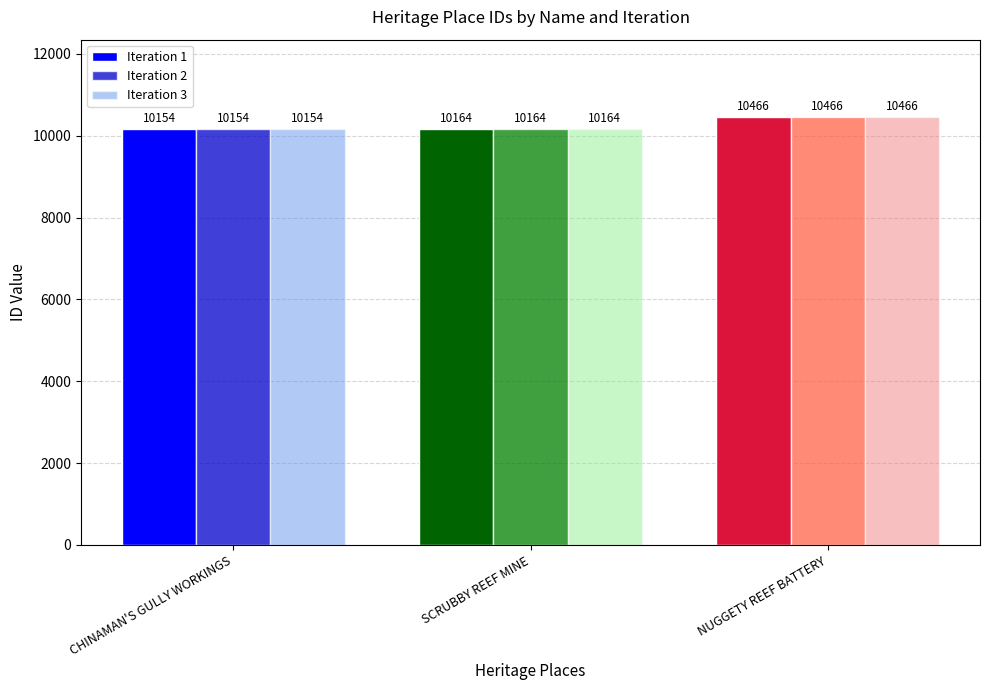

How many values in the Iteration 3 series are below 10164?

1